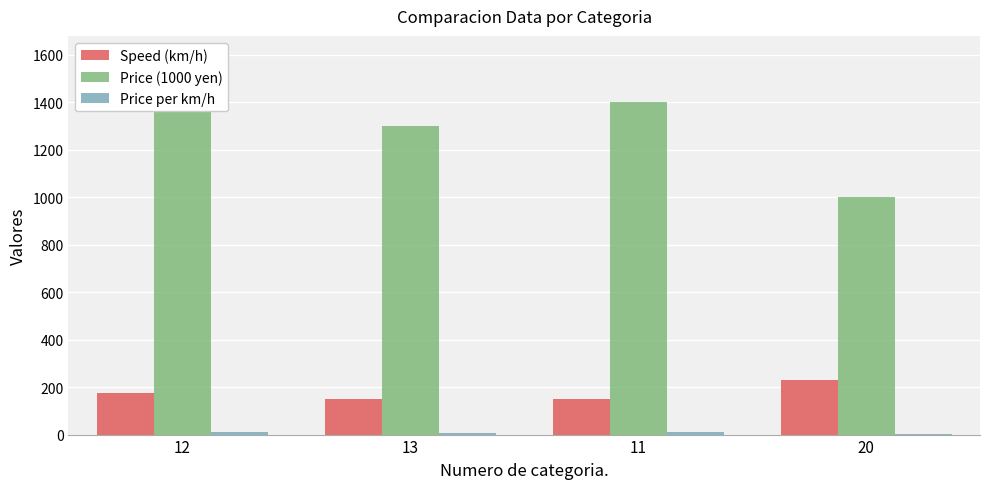

Where does the Price per km/h series first go above 9?

12